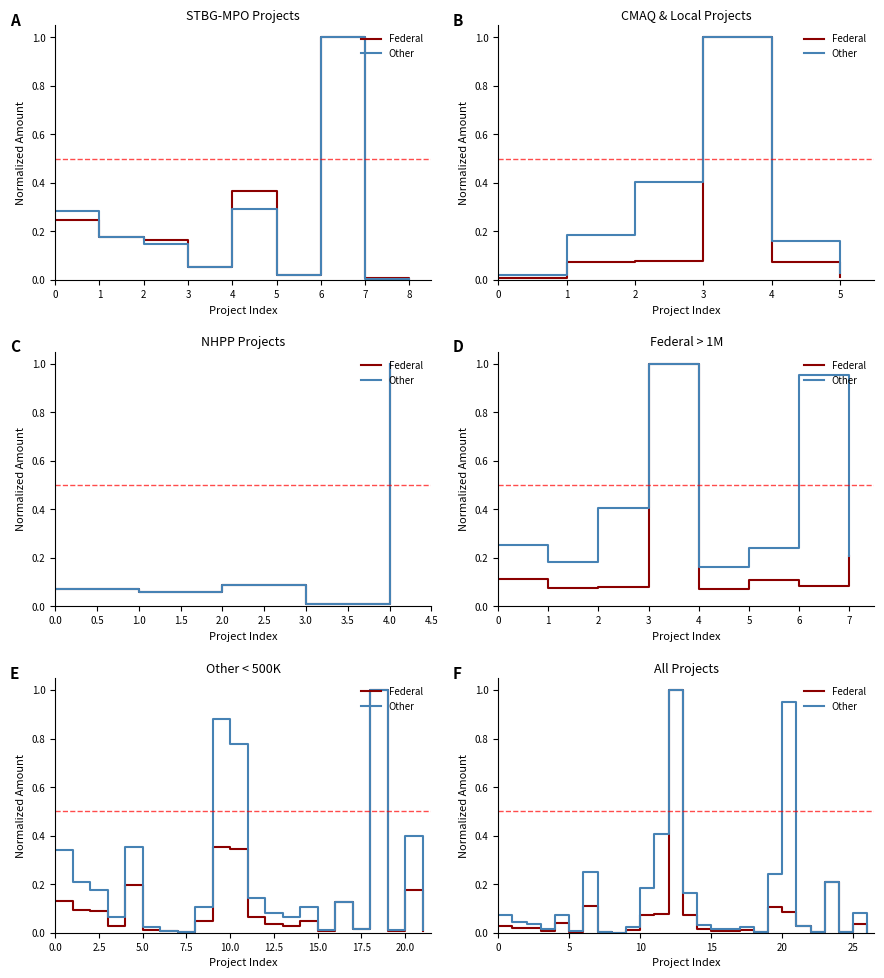

Between 5 and 9, which series saw the biggest shift?

Other